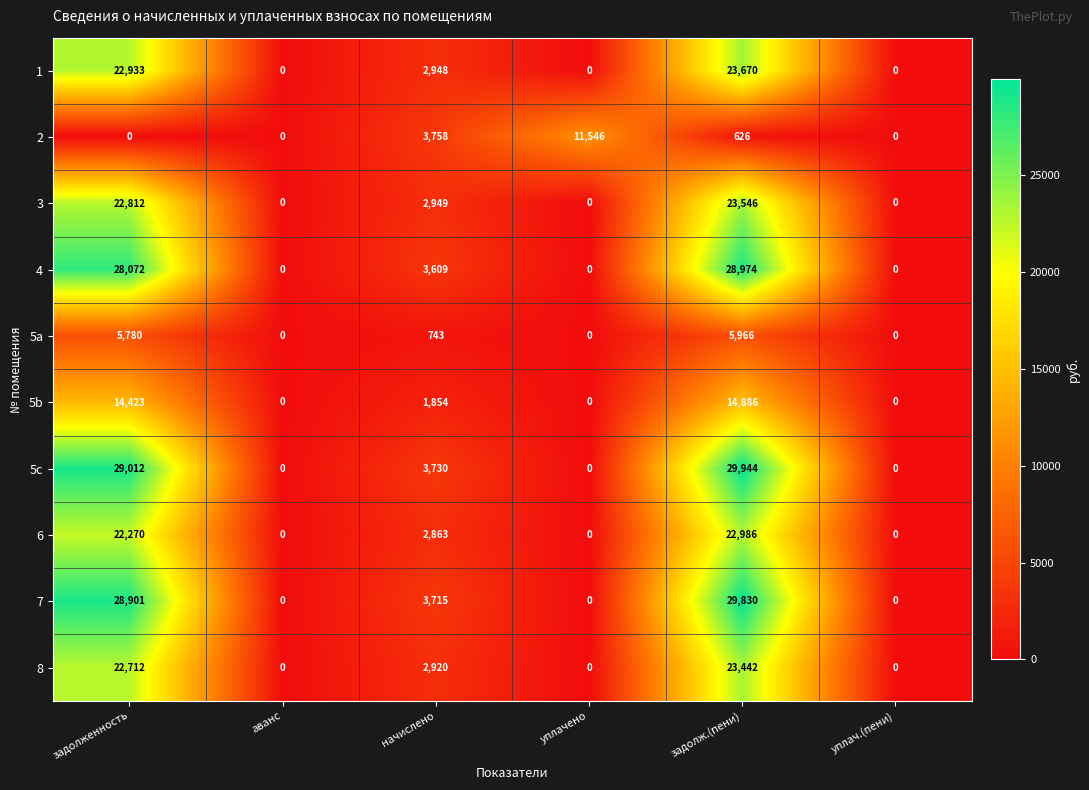

Count the number of data series in this chart.

10